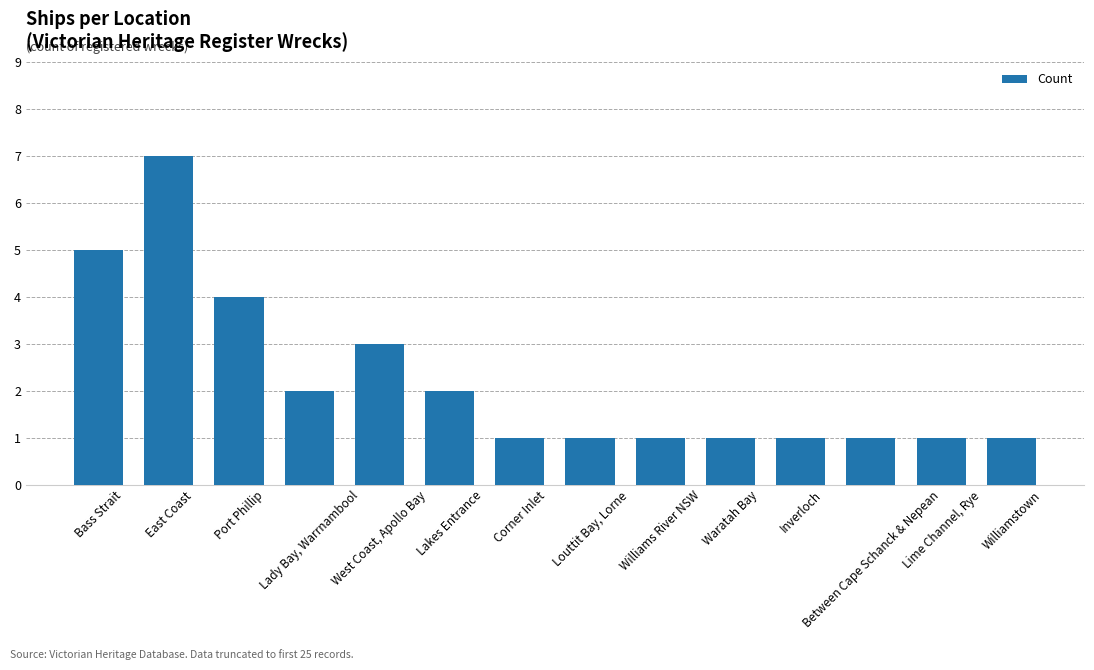

Are the bars grouped side by side (vs. stacked)?

No